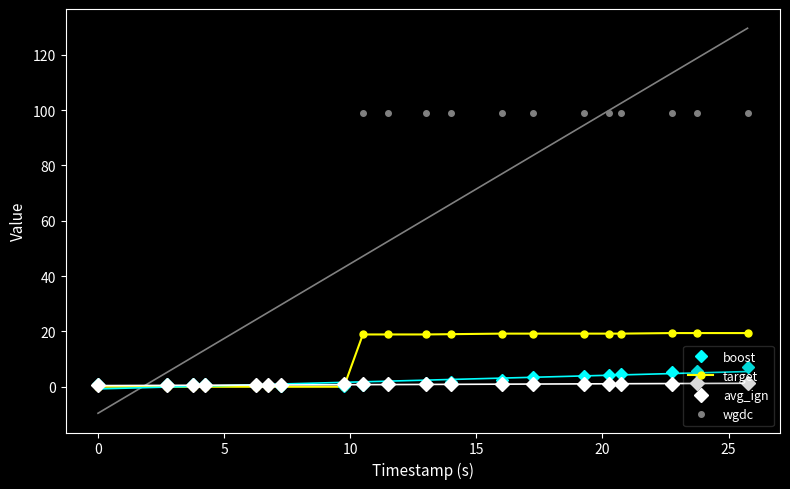

Which series has the largest range (max minus min)?

wgdc